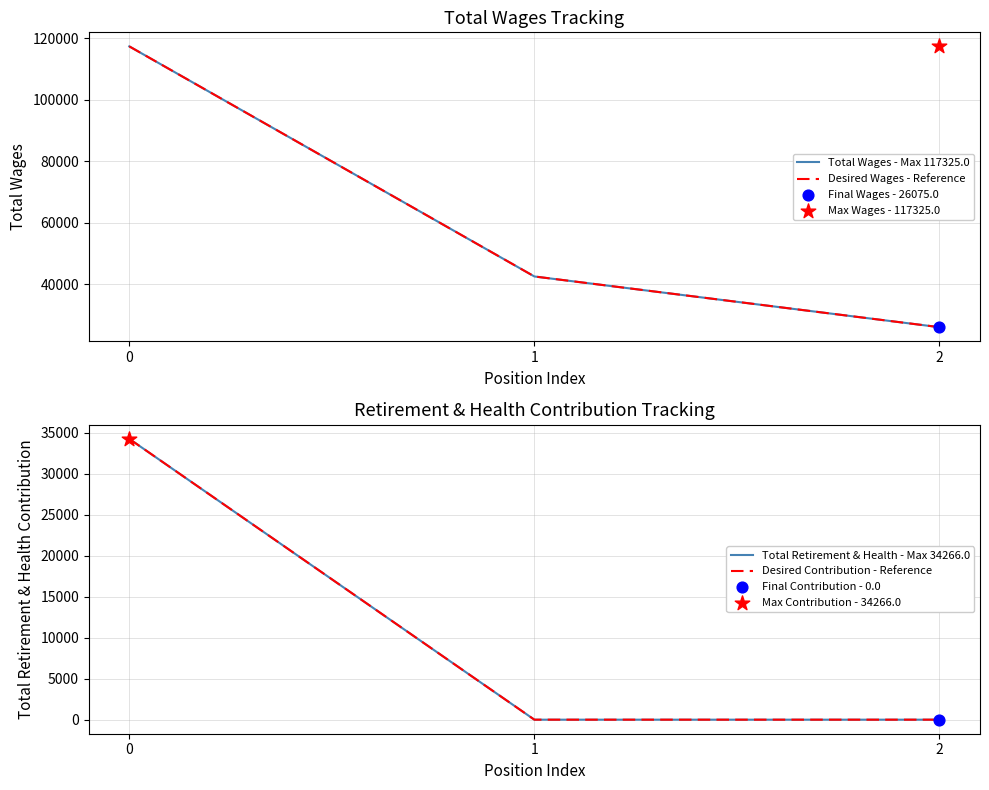

Which series has the largest total across all categories?

Total Wages - Max 117325.0